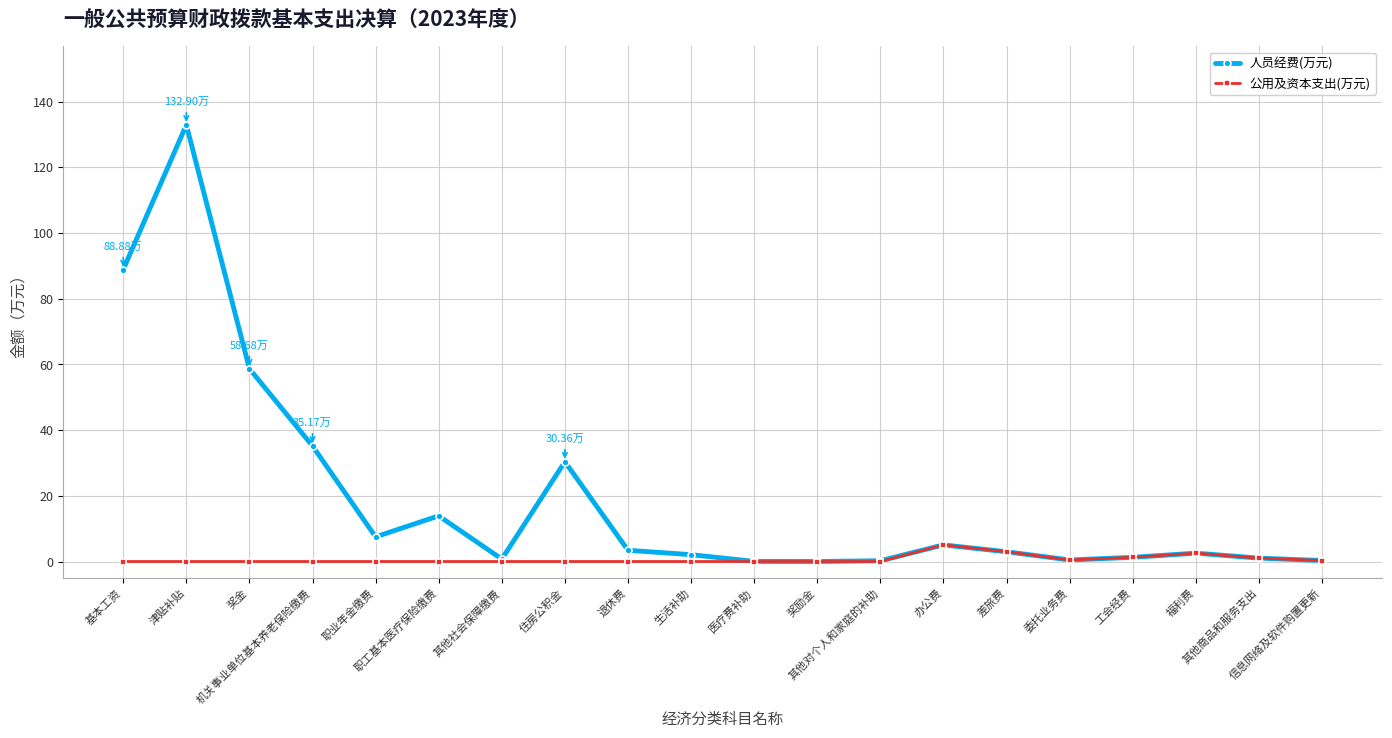

What position from the left is 委托业务费?

16